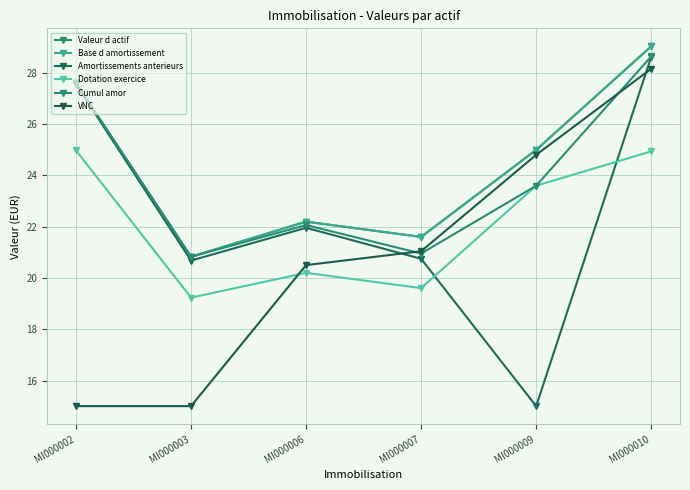

True or false: Cumul amor and Dotation exercice intersect in this chart.

False